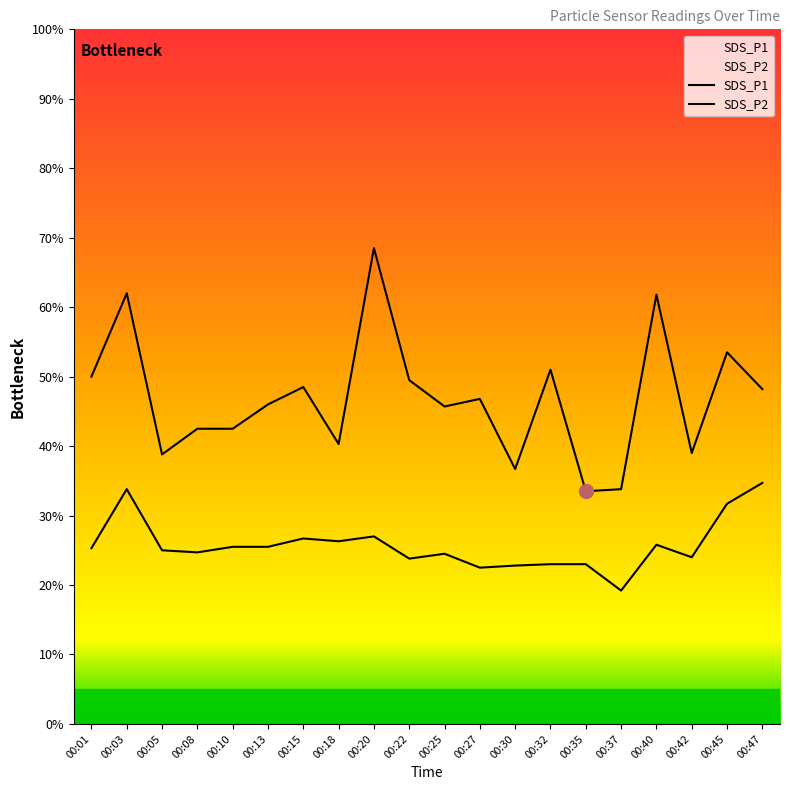

What is the difference between the highest and lowest values at 00:27?

2.4